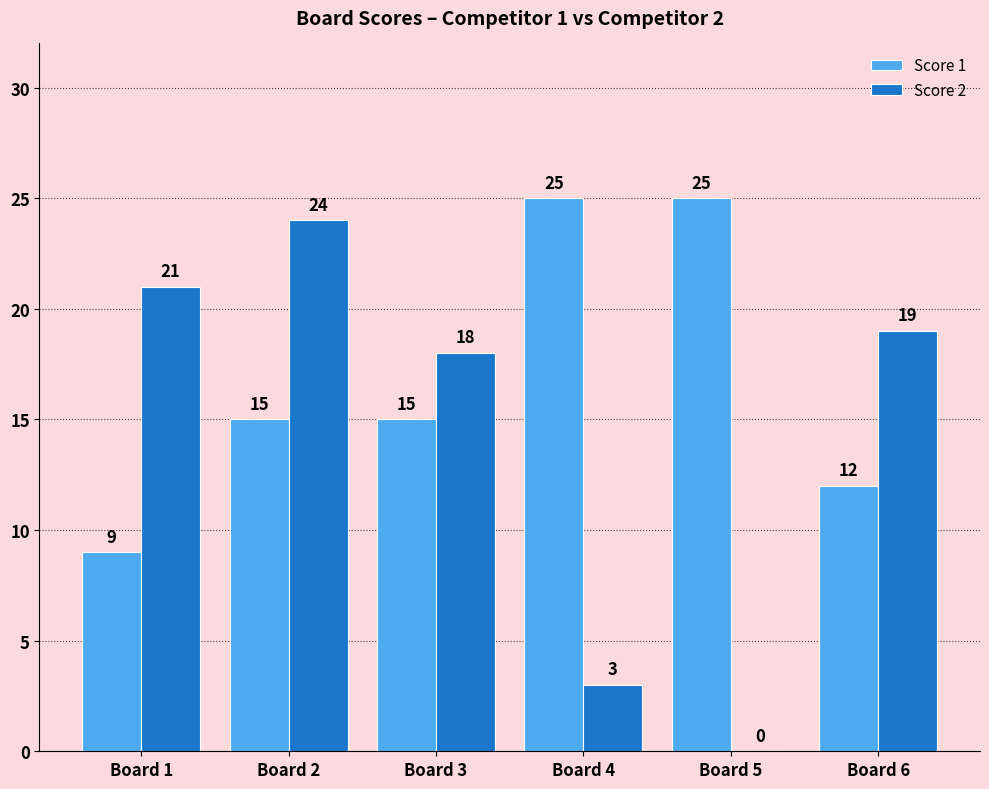

Count the Score 1 values in the range 12 to 25.

5